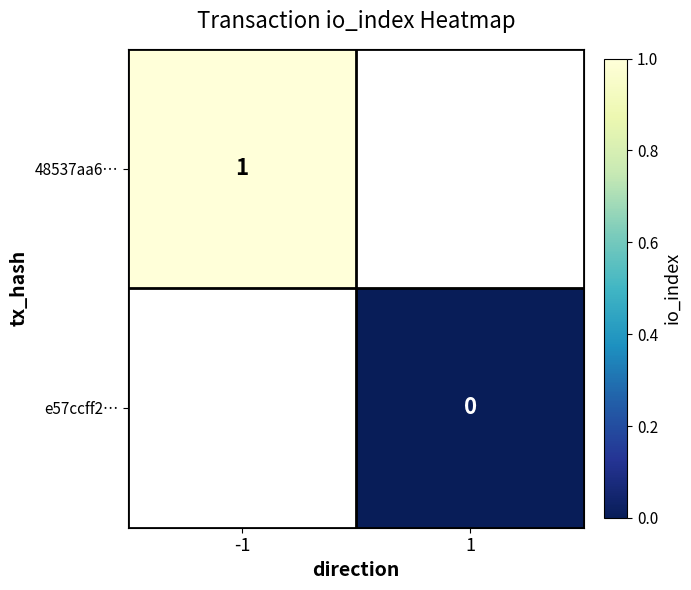

Is it true that 48537aa6… equals 1 at -1?

True